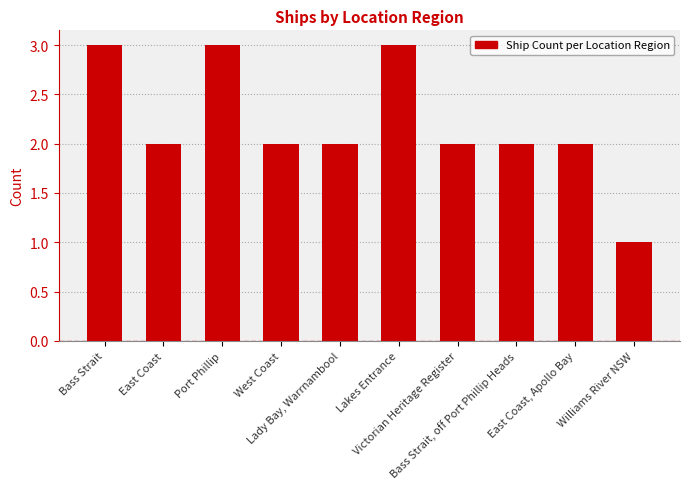

What is the minimum value shown in the chart?

1